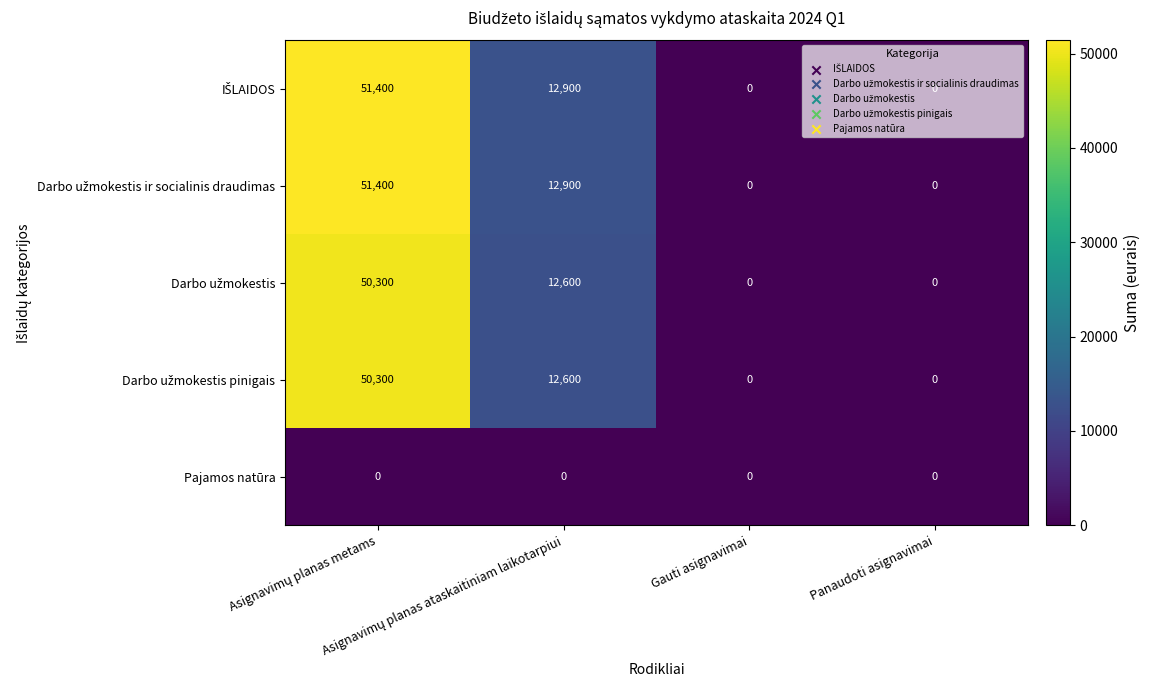

What is the greatest value displayed?

51400